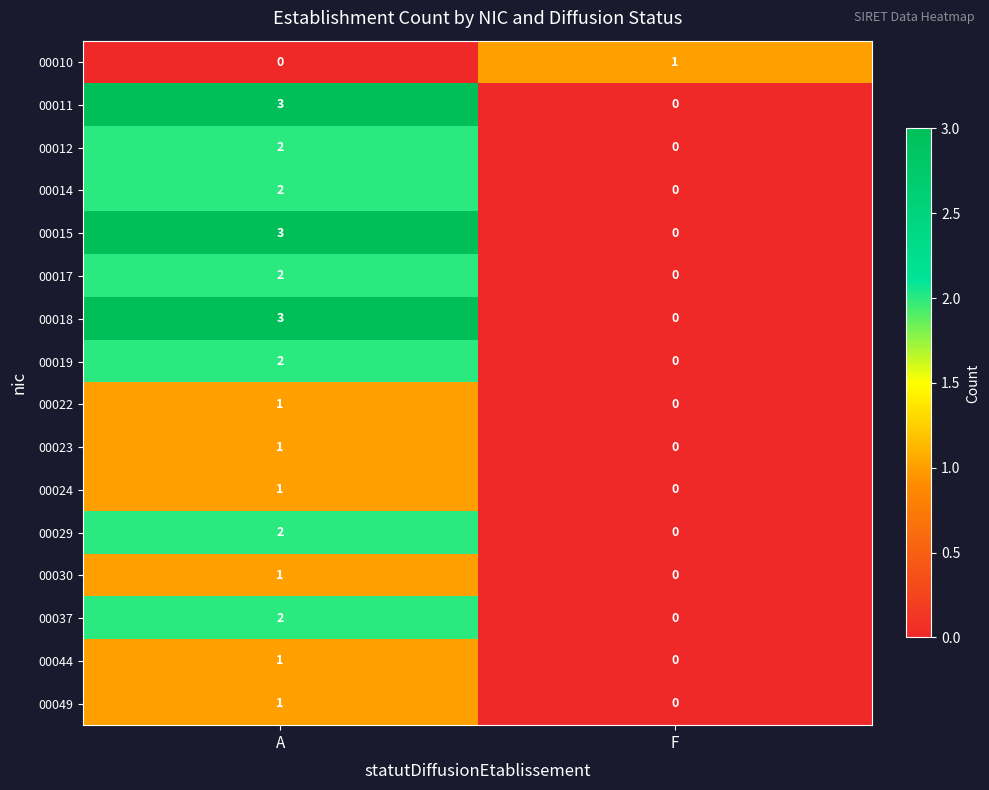

List the labels in order of 00014 value, largest first.

A, F